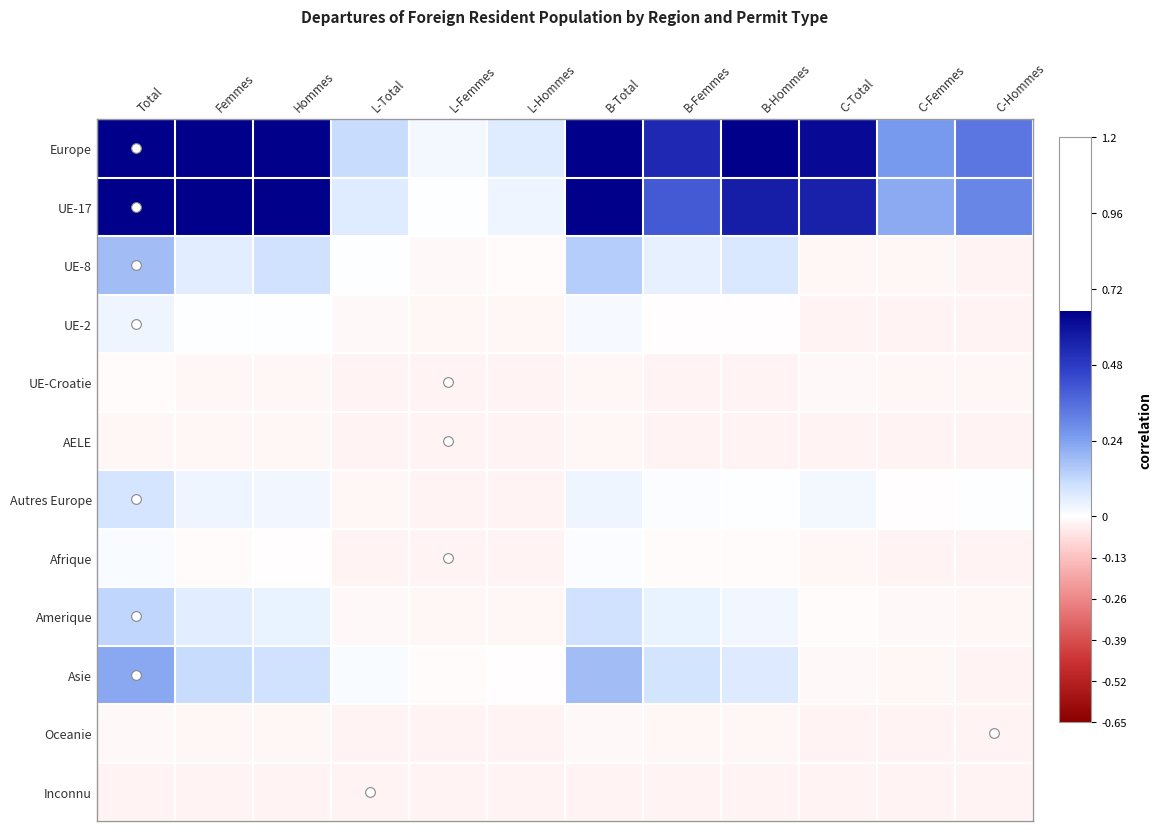

What is the total value across all series at B-Hommes?

1.3